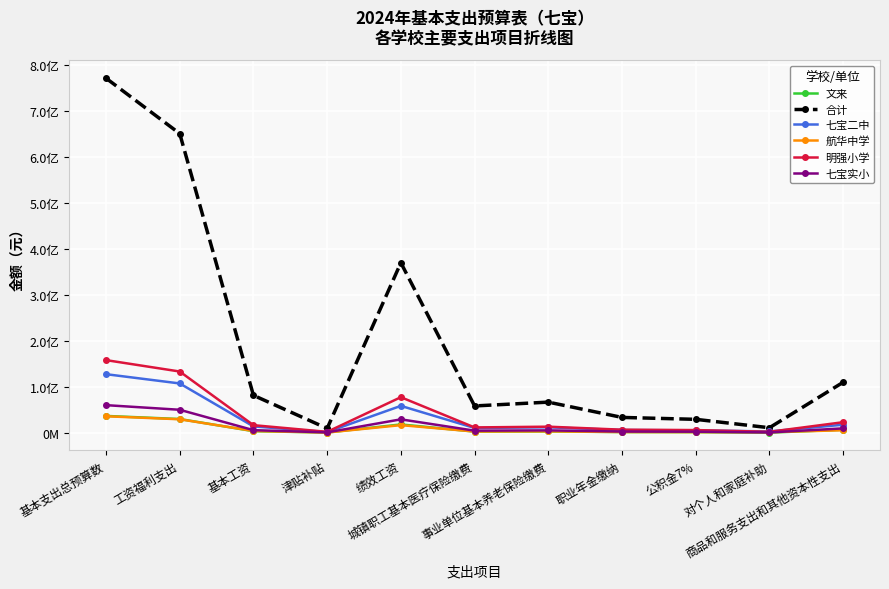

Is it true that 七宝实小 equals 595596.2 at 职业年金缴纳?

False